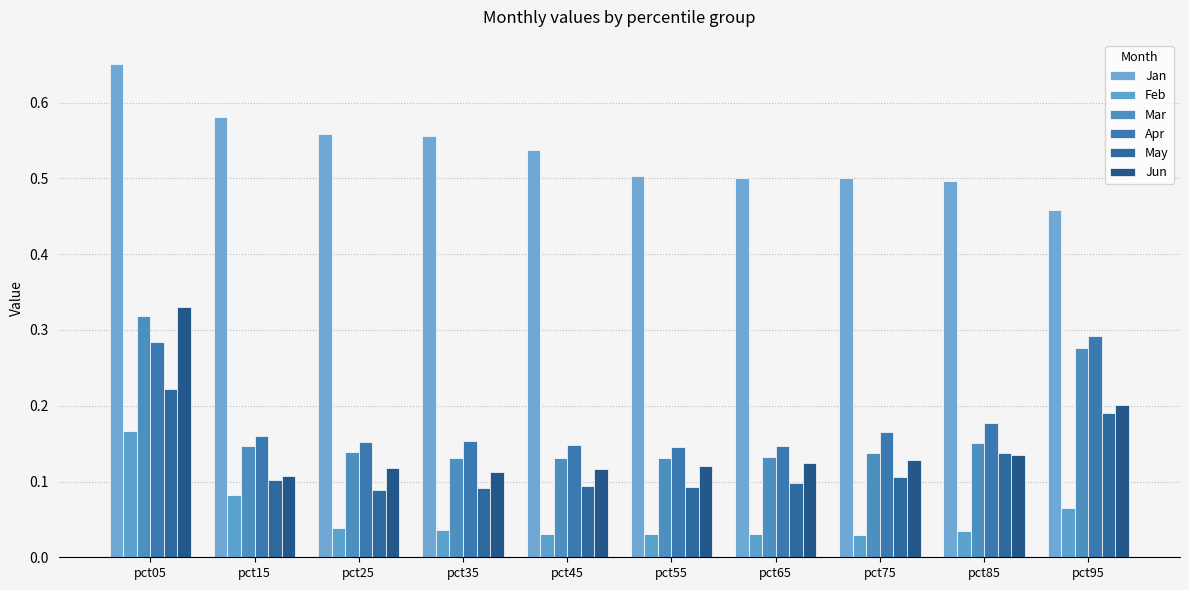

At how many categories does at least one series exceed 0?

10